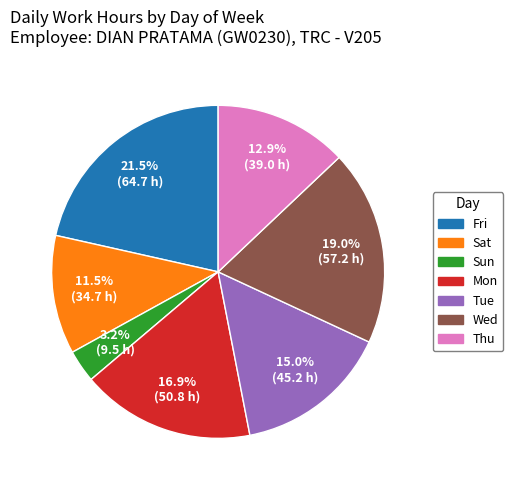

Is there any slice that represents more than half of the pie?

No